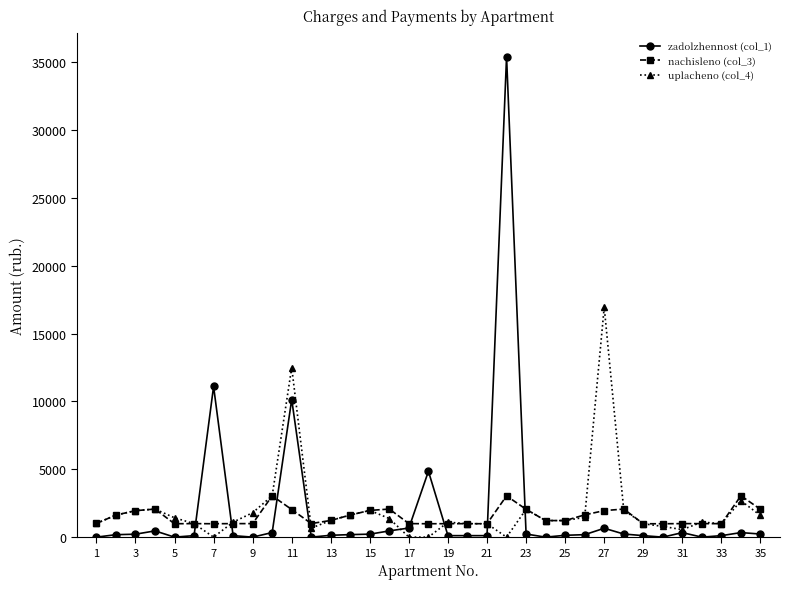

Which series has the widest spread of values?

zadolzhennost (col_1)